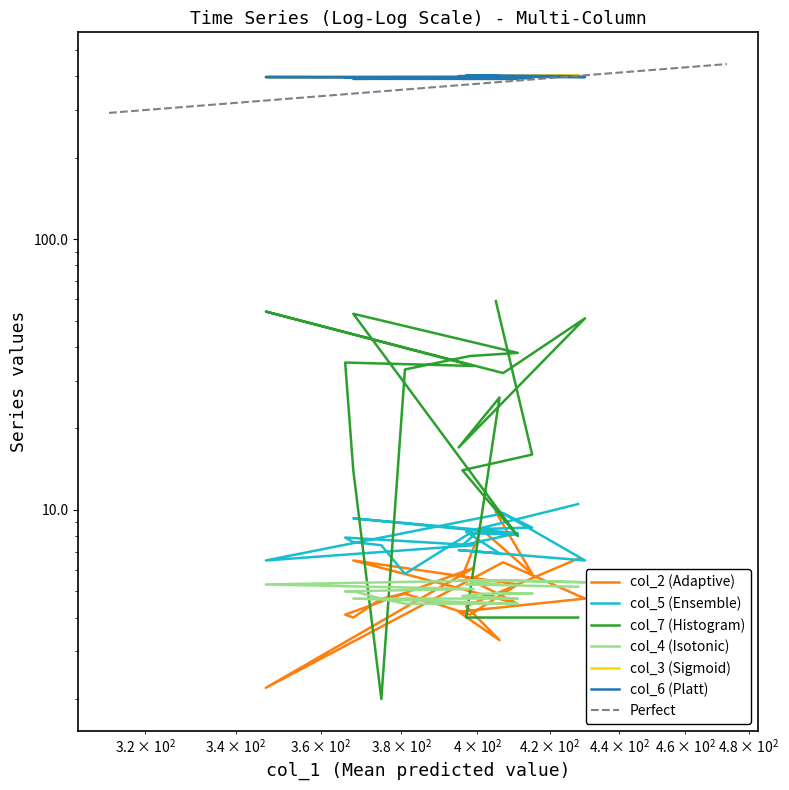

The value of col_2 at 00:04 is 4.2. True or false?

True